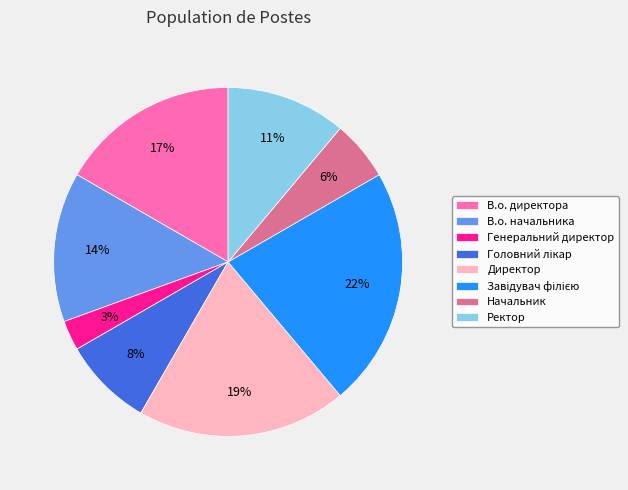

To the nearest percent, what is the difference between the largest and smallest slice percentages?

19%